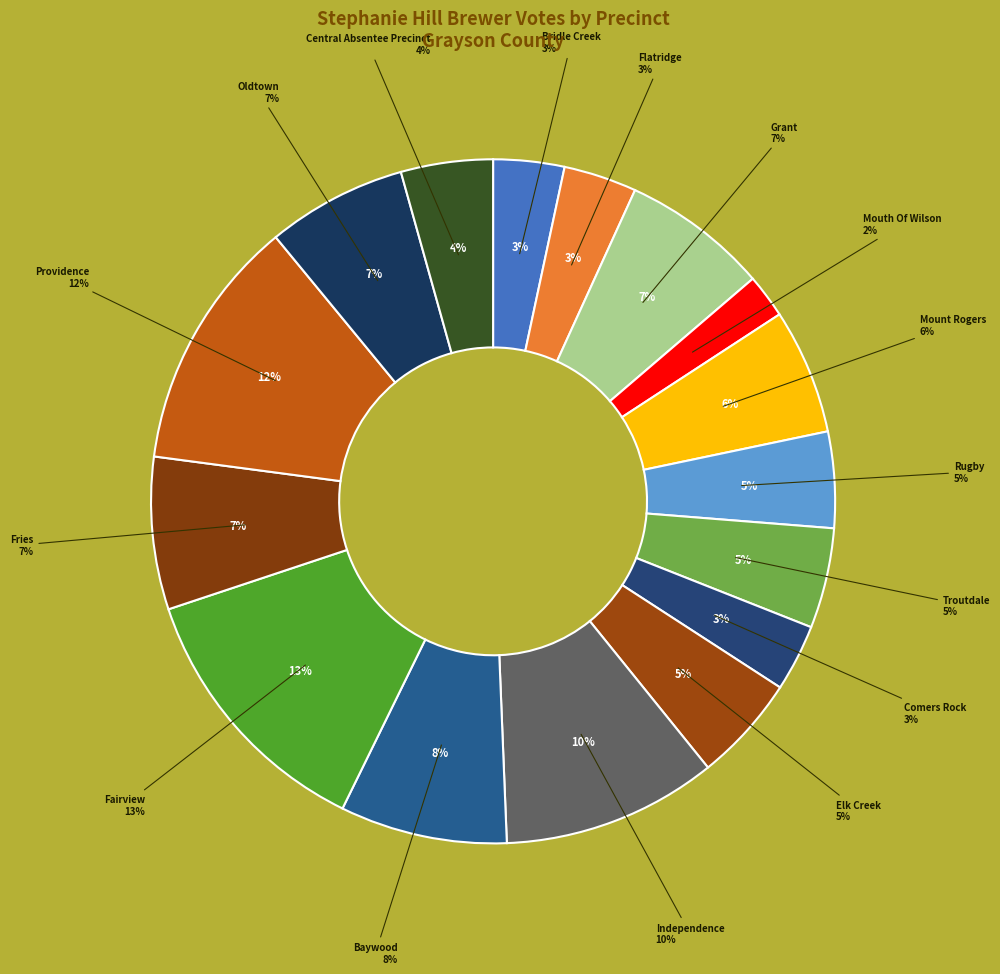

Is it true that 302 - Fairview is 1% of the pie?

False